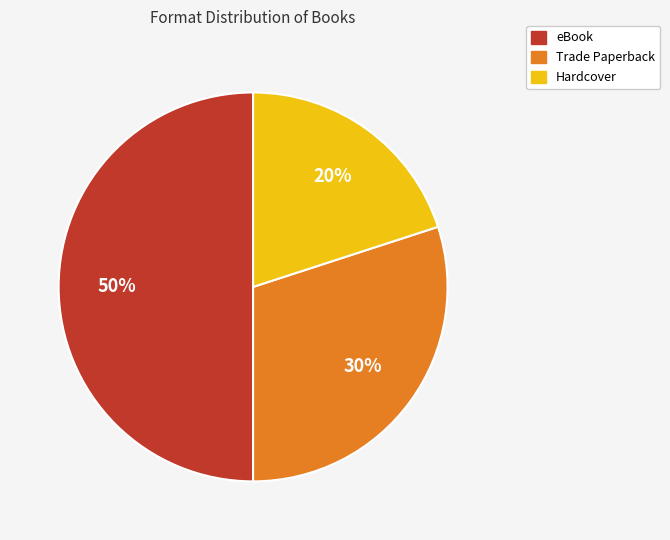

To the nearest percent, what is the average slice percentage?

33%